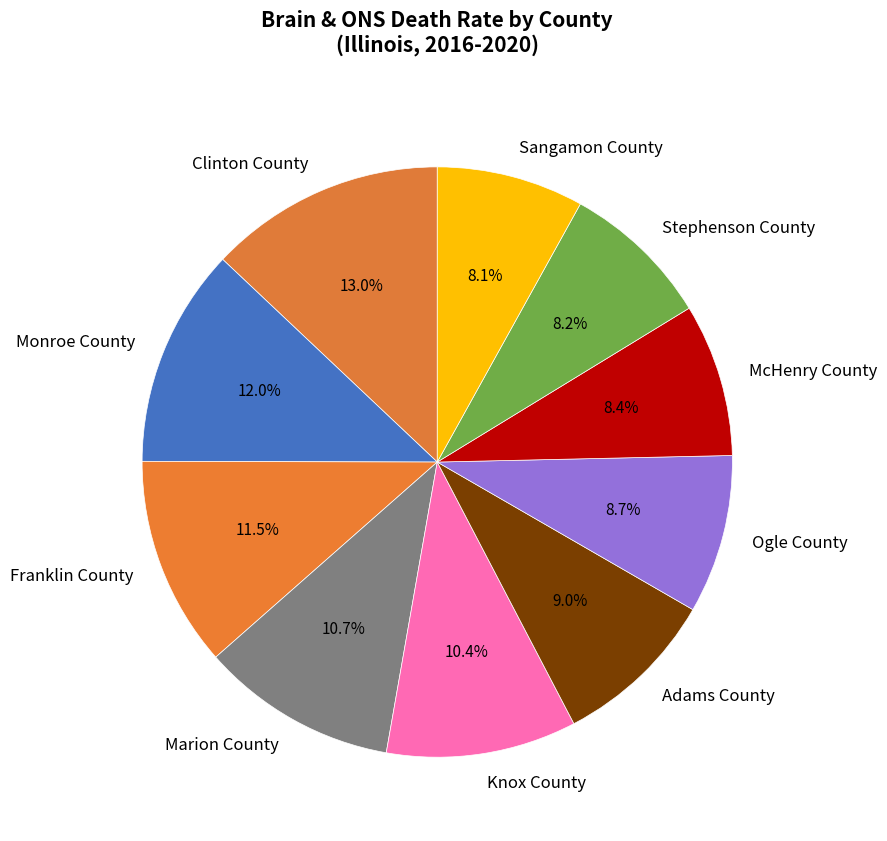

How many slices are in this pie chart?

10